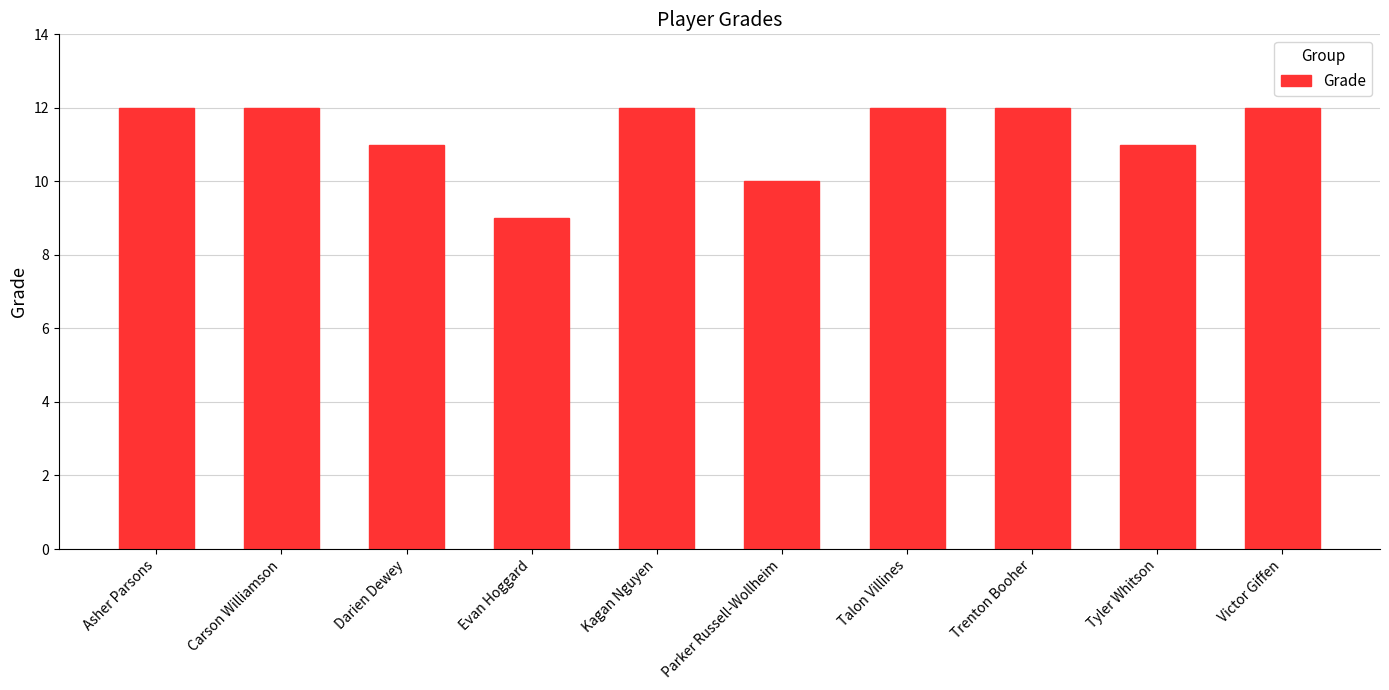

What is the sum of all values?

113